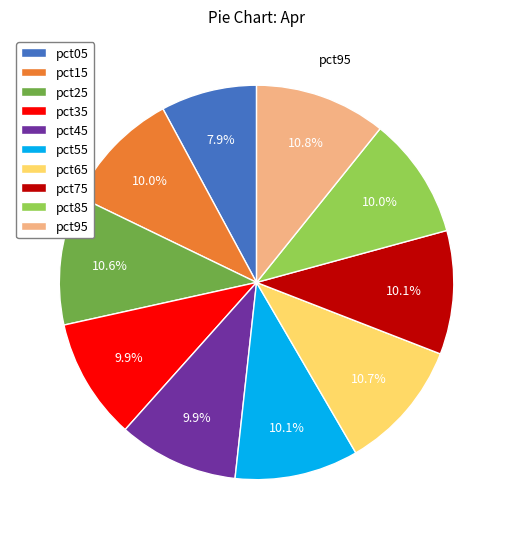

True or false: pct95 accounts for 17% of the total.

False